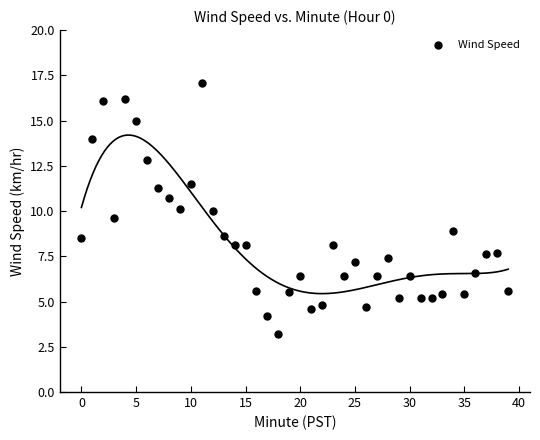

What is the range of Y values (max minus min)?

13.9